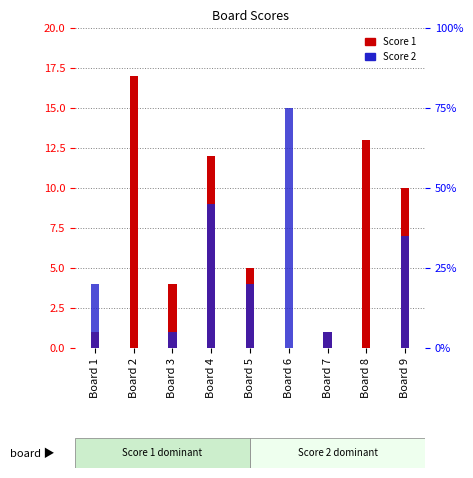

What is the average value of the Score 2 series?

5